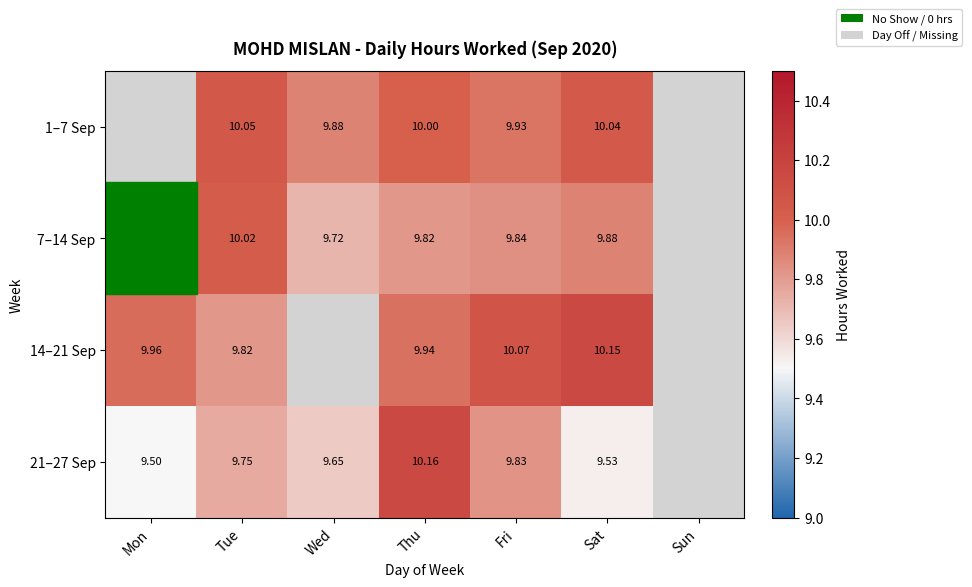

How many series are shown in this chart?

4